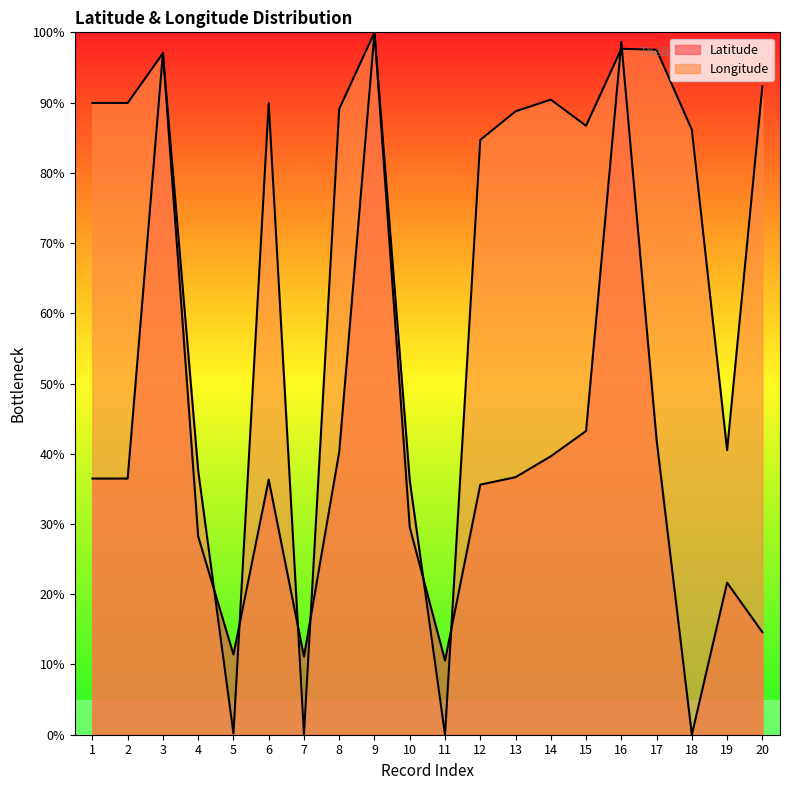

How many intersections are there between Latitude and Longitude?

10